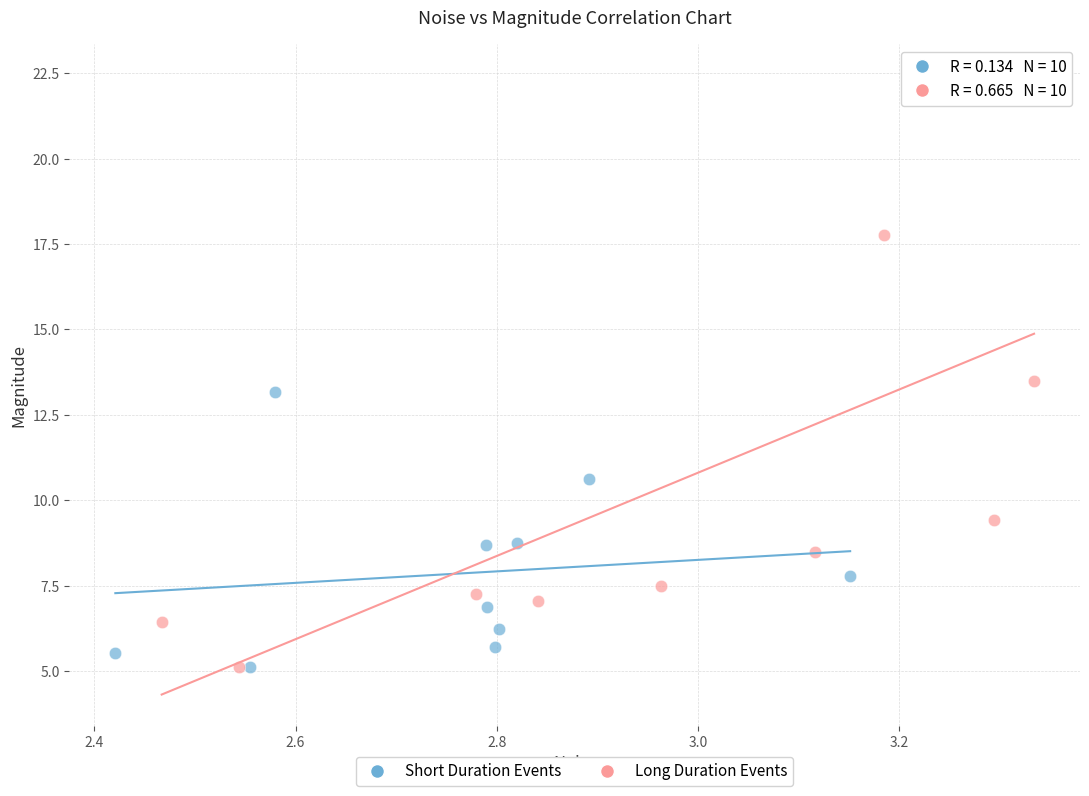

Which series has the largest Y range (max minus min)?

Long Duration Events